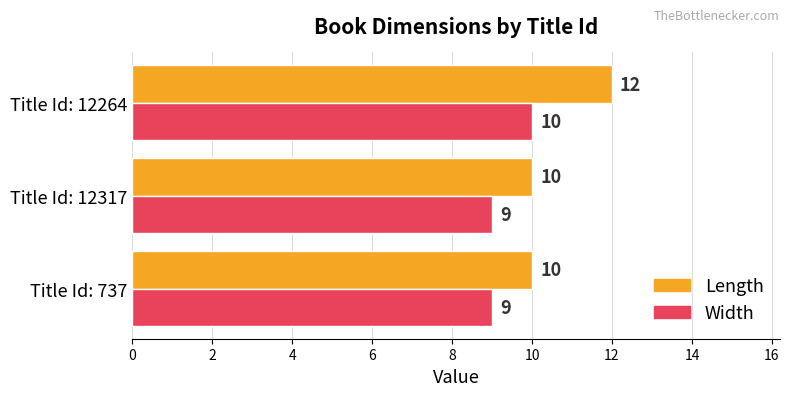

Which series has the widest spread of values?

Length